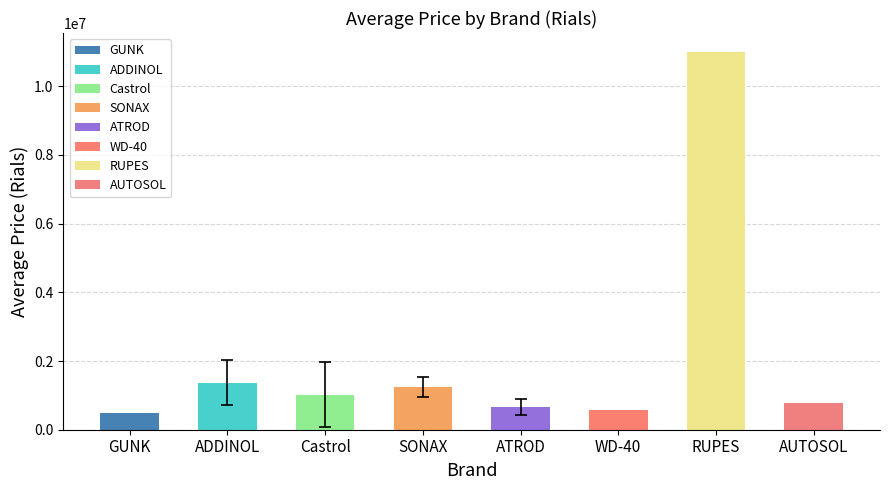

Between ADDINOL and GUNK, which is larger?

ADDINOL